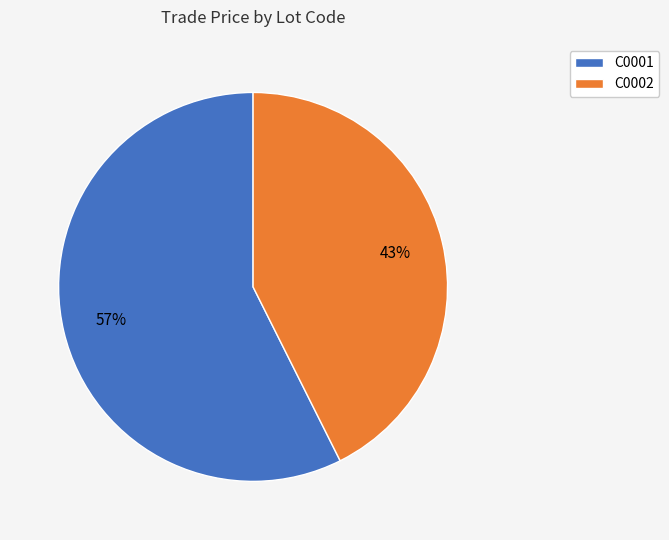

How many segments does this pie chart have?

2